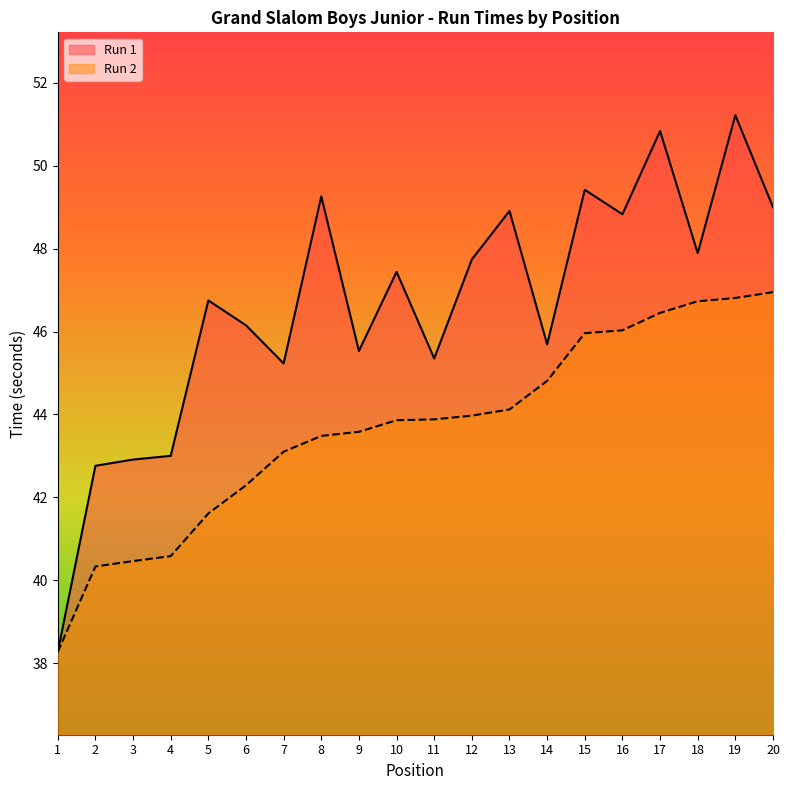

Which has a higher value, 15 or 14?

15